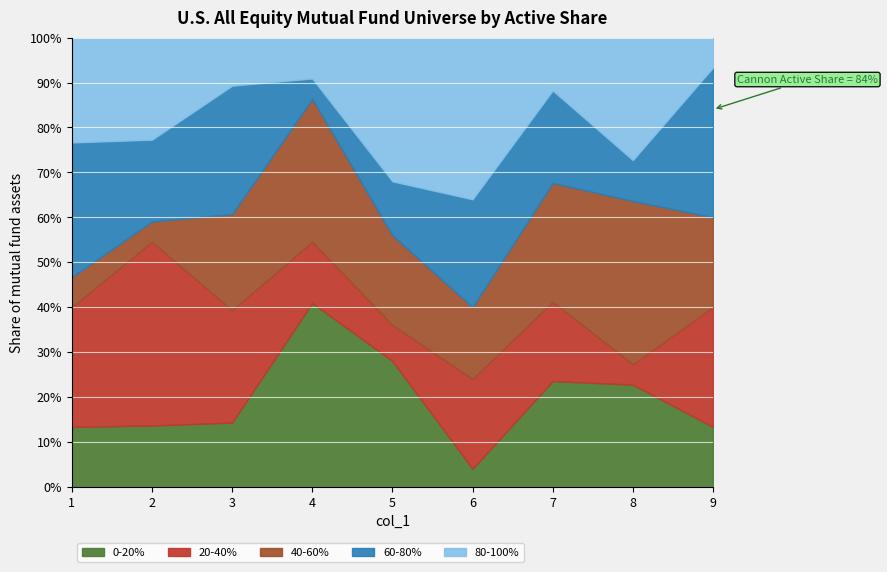

What is the difference between the maximum and minimum values in the 0-20% series?

36.9